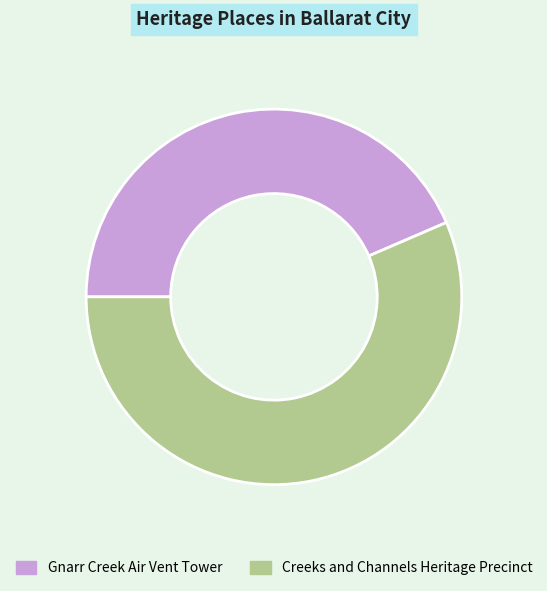

Combined, do Creeks and Channels Heritage Precinct and Gnarr Creek Air Vent Tower account for over 50%?

Yes